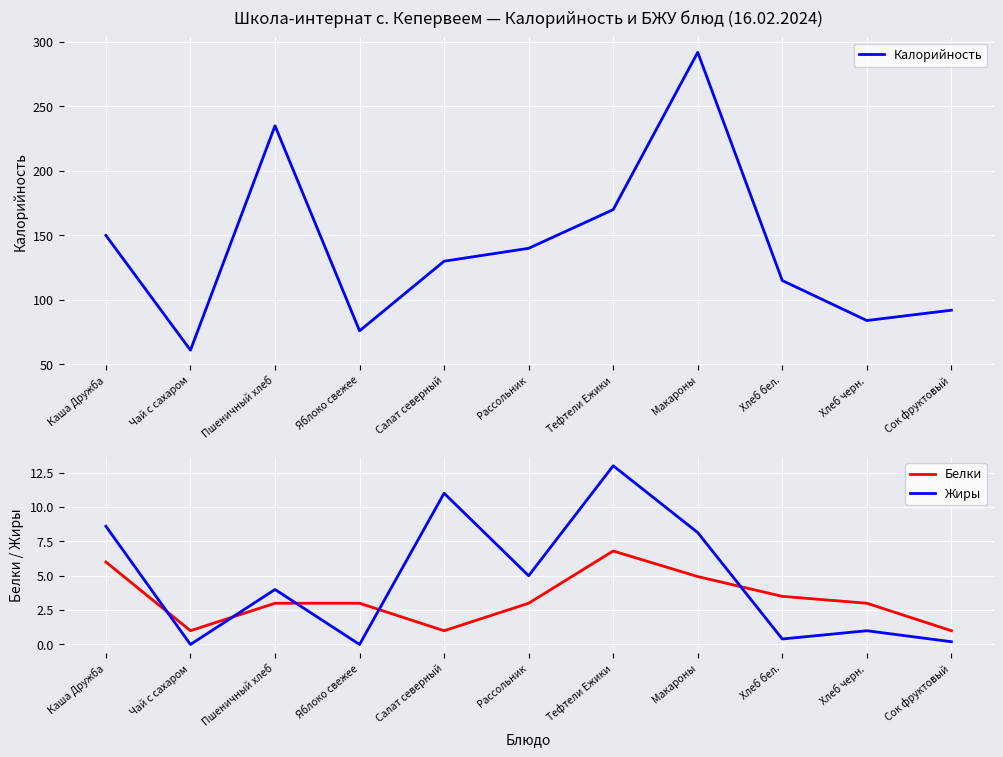

Reading right to left, what are all the values shown in this chart?

Калорийность: 92.0	84.0	115.0	292.0	170.0	140.0	130.0	76.0	235.0	61.0	150.0
Белки: 1.0	3.0	3.5	4.9	6.8	3.0	1.0	3.0	3.0	1.0	6.0
Жиры: 0.2	1.0	0.4	8.1	13.0	5.0	11.0	0.0	4.0	0.0	8.6